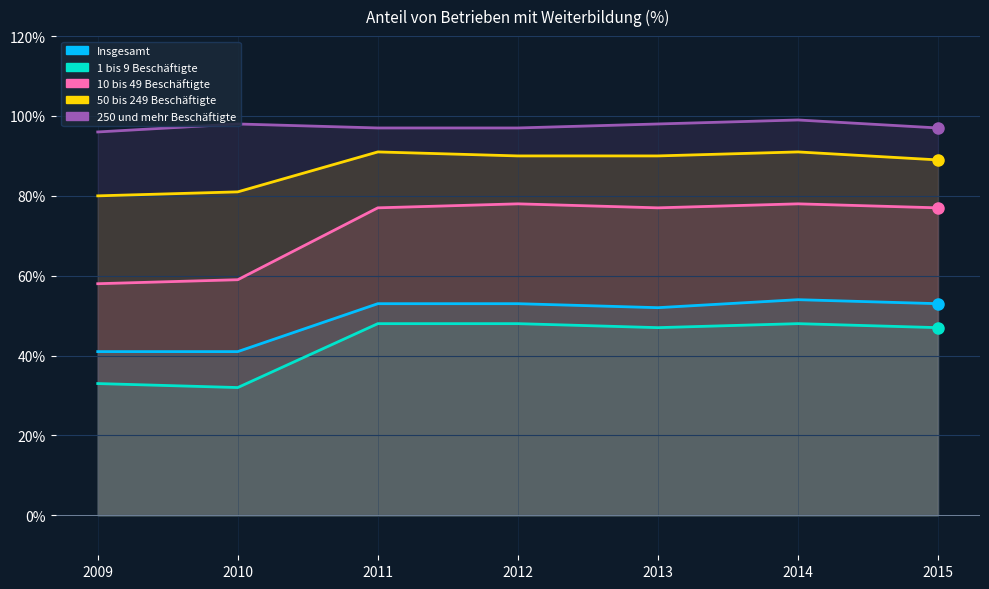

Reading right to left, extract all data points from this chart.

Insgesamt: 2015=53	2014=54	2013=52	2012=53	2011=53	2010=41	2009=41
1 bis 9 Beschäftigte: 2015=47	2014=48	2013=47	2012=48	2011=48	2010=32	2009=33
10 bis 49 Beschäftigte: 2015=77	2014=78	2013=77	2012=78	2011=77	2010=59	2009=58
50 bis 249 Beschäftigte: 2015=89	2014=91	2013=90	2012=90	2011=91	2010=81	2009=80
250 und mehr Beschäftigte: 2015=97	2014=99	2013=98	2012=97	2011=97	2010=98	2009=96